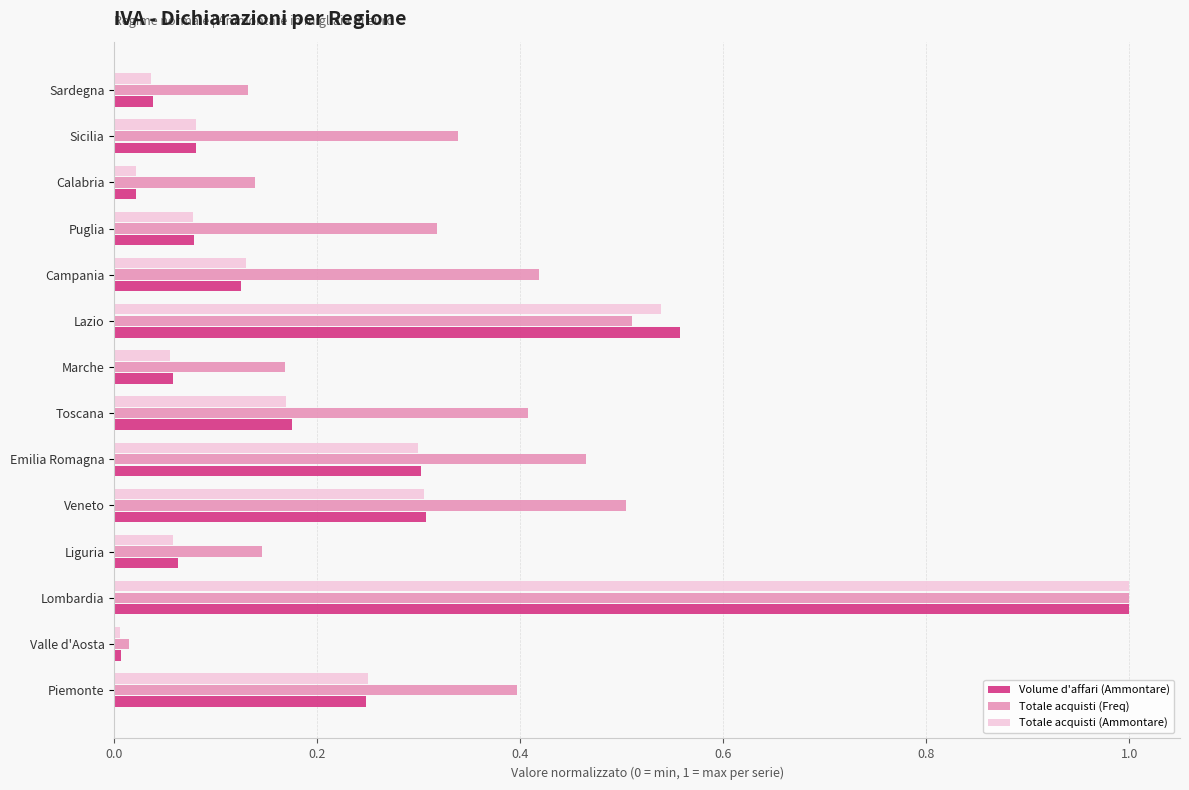

What is the difference between the maximum and minimum values in the Totale acquisti (Ammontare) series?

1.0